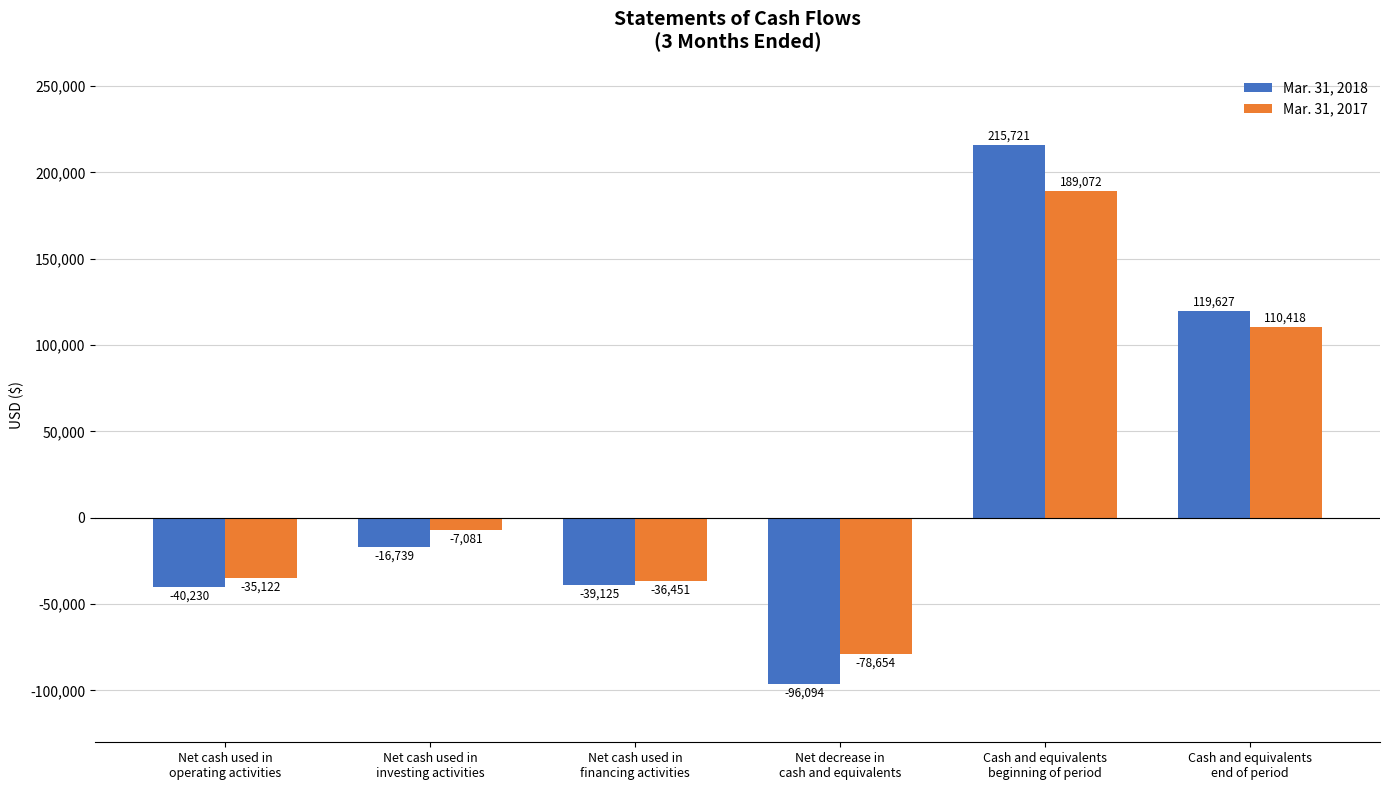

Which series has the largest total across all categories?

Mar. 31, 2018